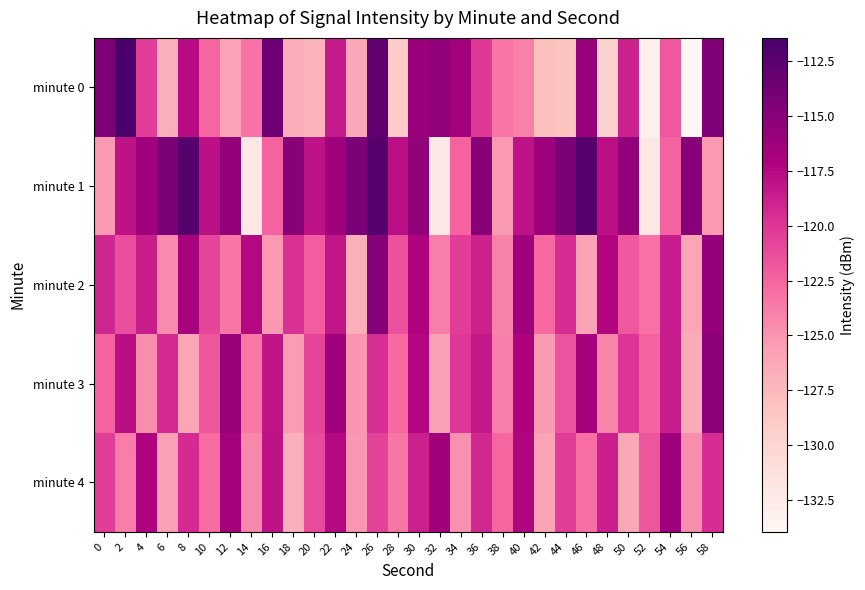

Which series has the largest range (max minus min)?

minute 0